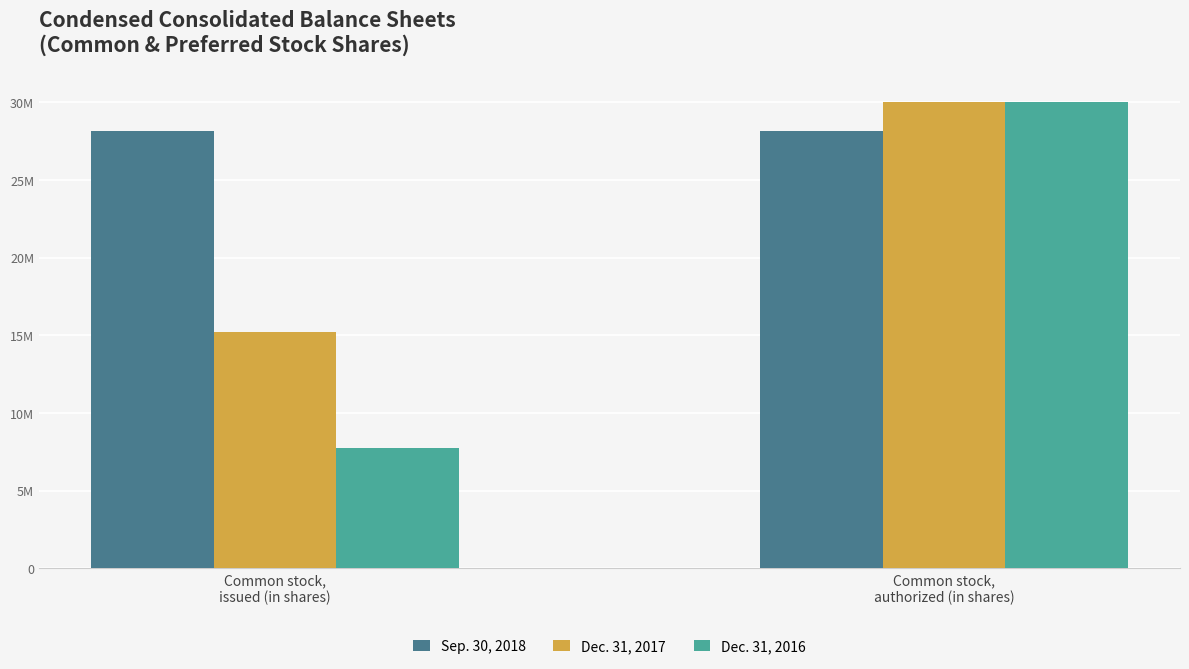

The value of Dec. 31, 2016 at Common stock,
issued (in shares) is 3996963. True or false?

False